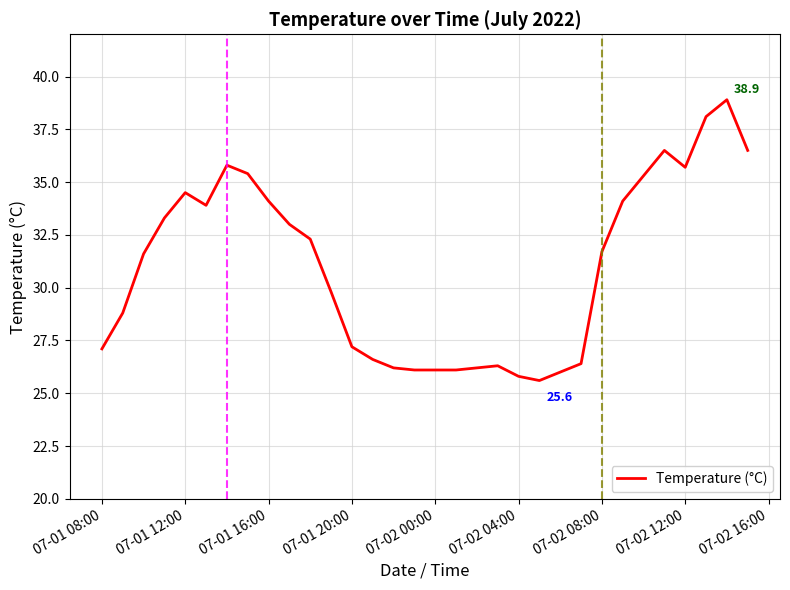

What is the difference between the maximum and minimum values?

13.3